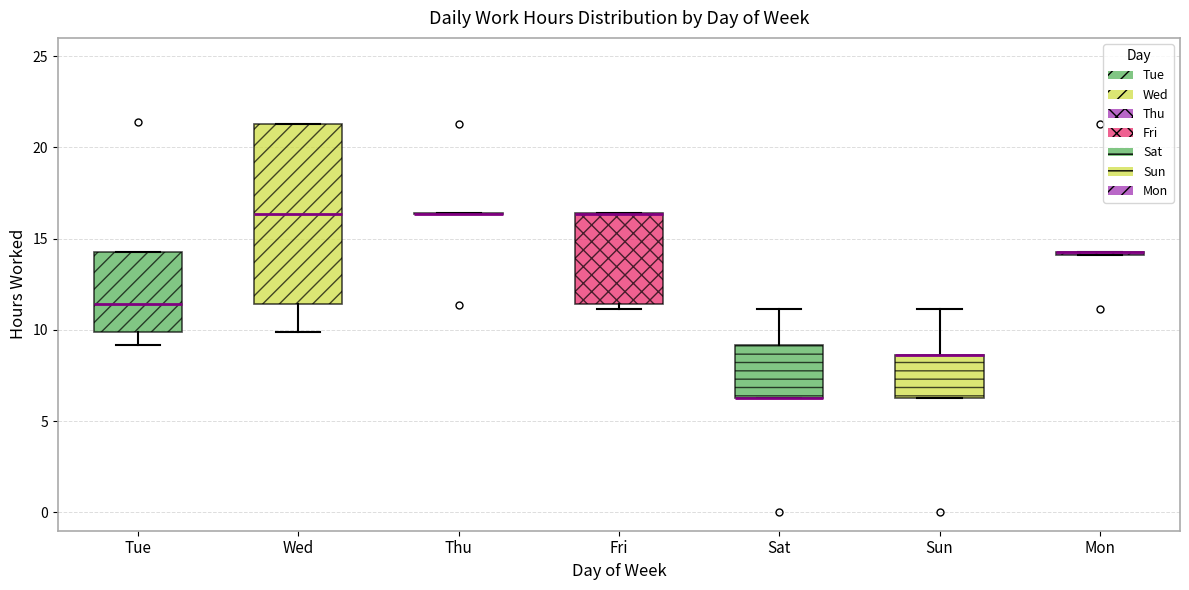

Reading left to right, read every box against the y-axis: the position of its median line, the range the box covers, and the ends of its whiskers. The values are not printed on the chart, so give them approximately, as read against the axis.

Tue: median 11.5, box 10.0 to 14.5, whiskers 9.0 to 14.5
Wed: median 16.5, box 11.5 to 21.5, whiskers 10.0 to 21.5
Thu: box collapsed to a line at 16.5, whiskers 16.5 to 16.5
Fri: median 16.5 (drawn on the box's upper edge), box 11.5 to 16.5, whiskers 11.0 to 16.5
Sat: median 6.5 (drawn on the box's lower edge), box 6.5 to 9.0, whiskers 6.5 to 11.0
Sun: median 8.5 (drawn on the box's upper edge), box 6.5 to 8.5, whiskers 6.5 to 11.0
Mon: box collapsed to a line at 14.5, whiskers 14.0 to 14.5